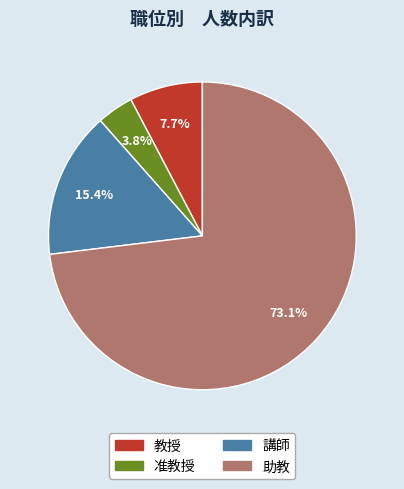

The 教授 slice represents 8% of the pie. True or false?

True